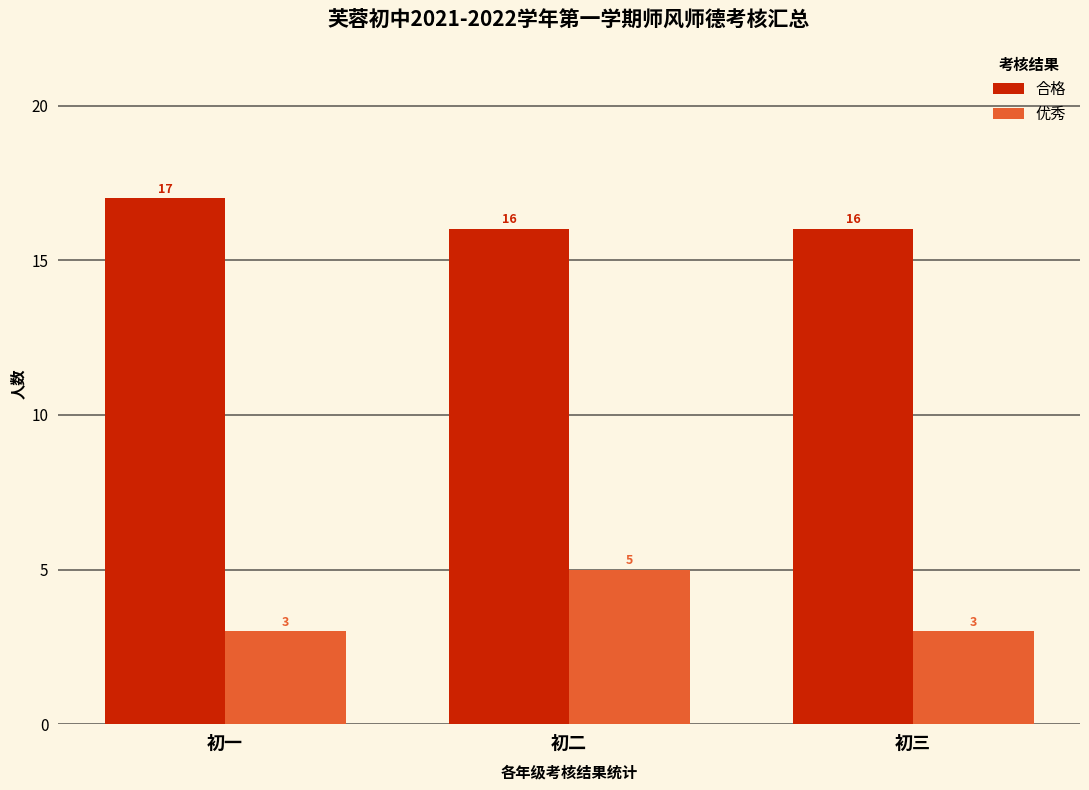

What is the sum of the 合格 values at 初二 and 初三?

32